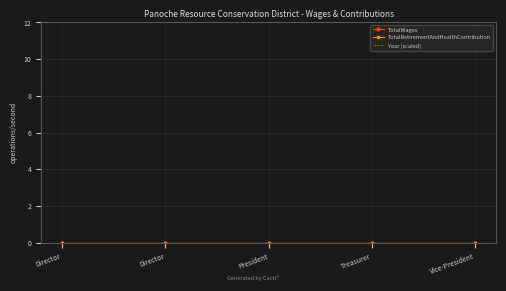

What is the spread (max minus min) of values at President?

12